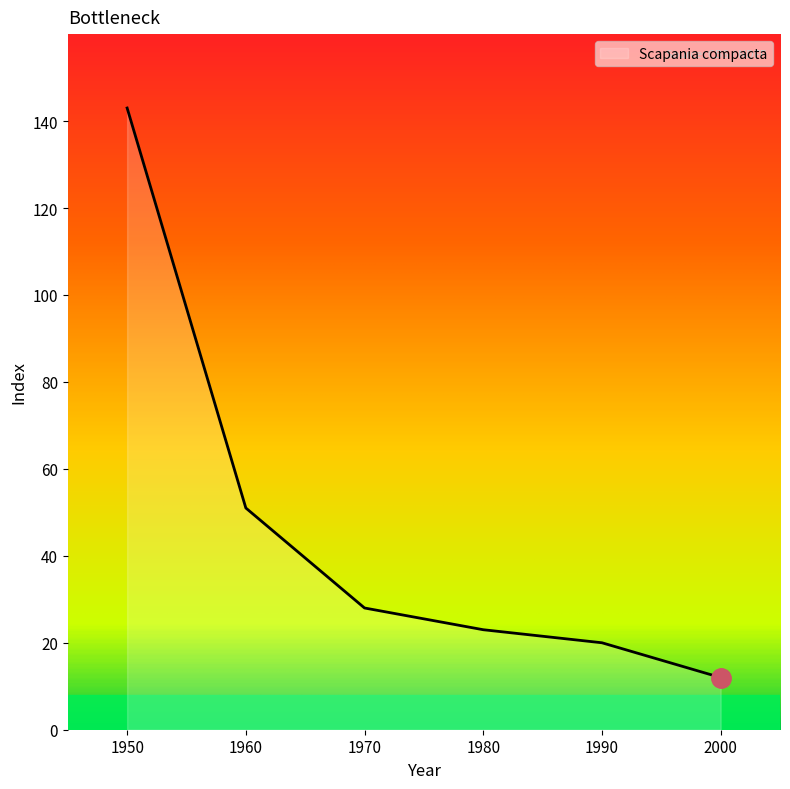

What is the minimum value shown in the chart?

12